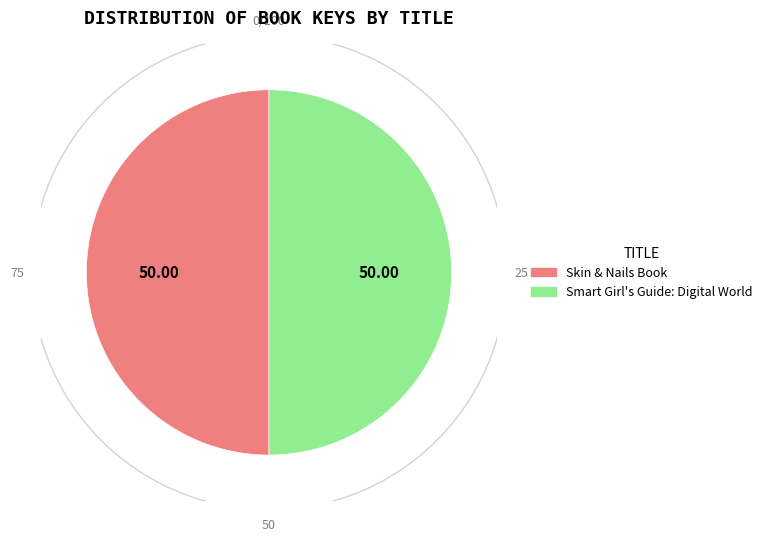

Is it true that Smart Girl's Guide: Digital World is 57% of the pie?

False